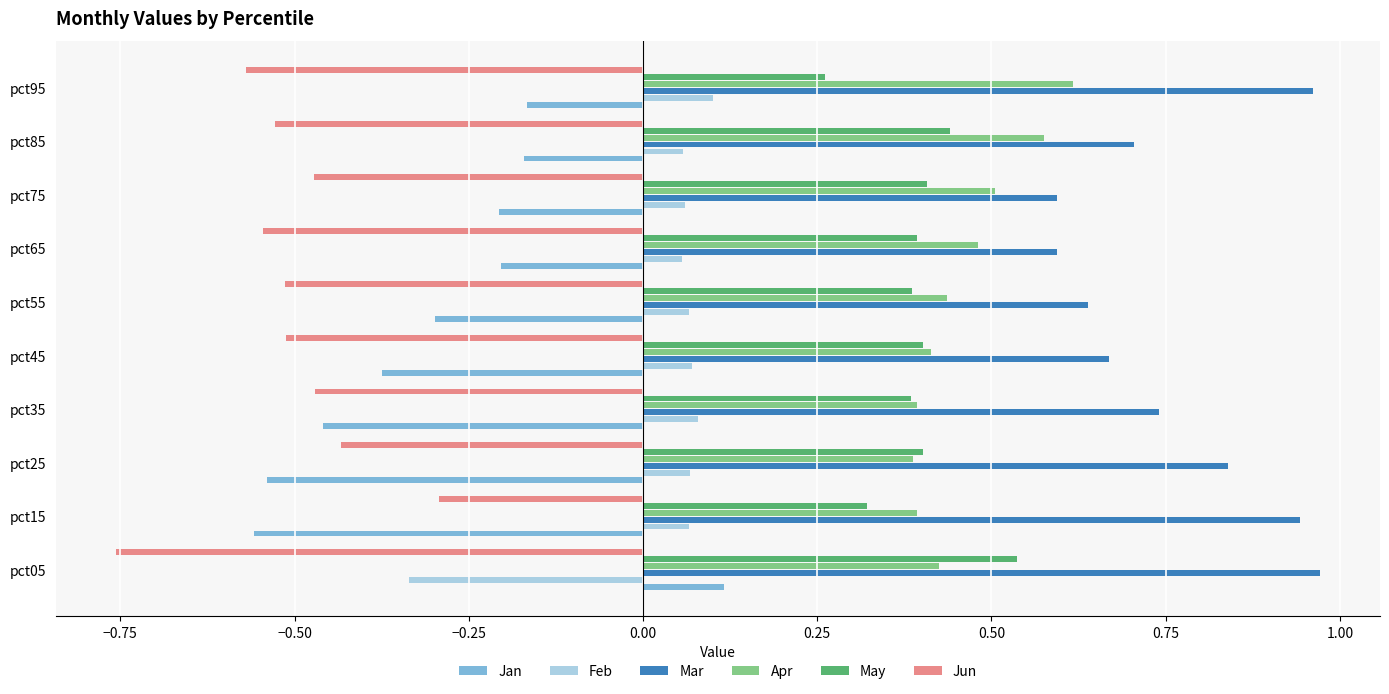

Is the value of May at pct95 greater than the value of Jun at pct15?

Yes